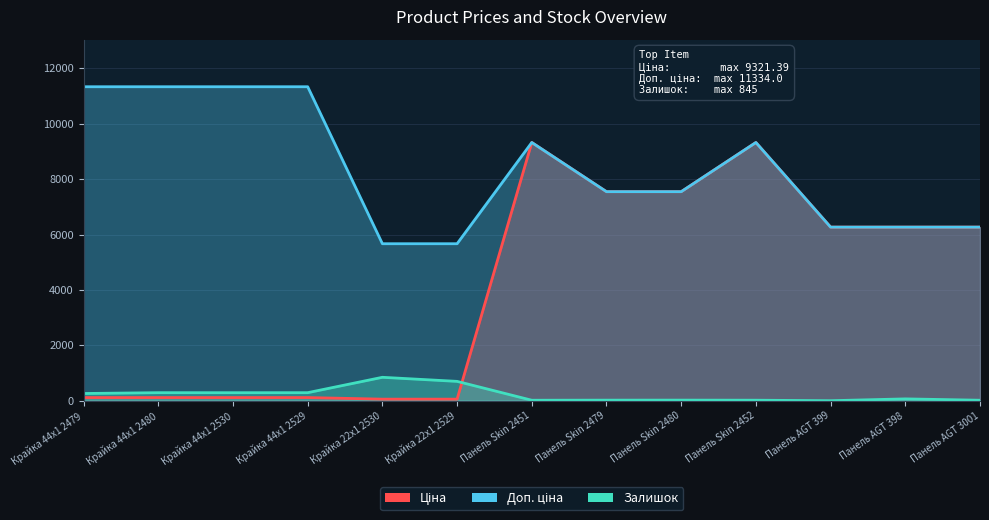

What is the total value across all series at Панель Skin 2451?

18659.8